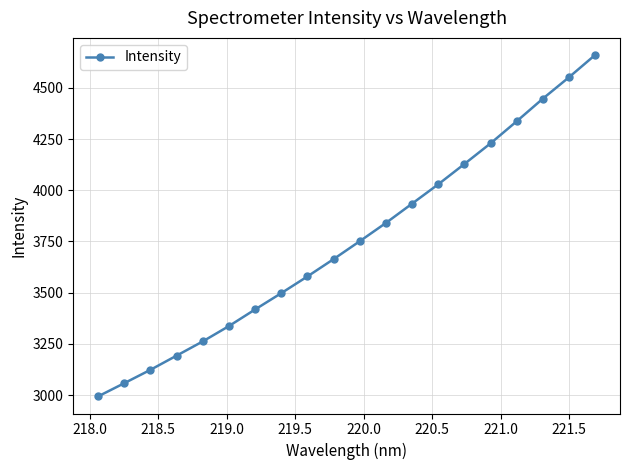

What is the value of the 2nd point from the left?

3058.5